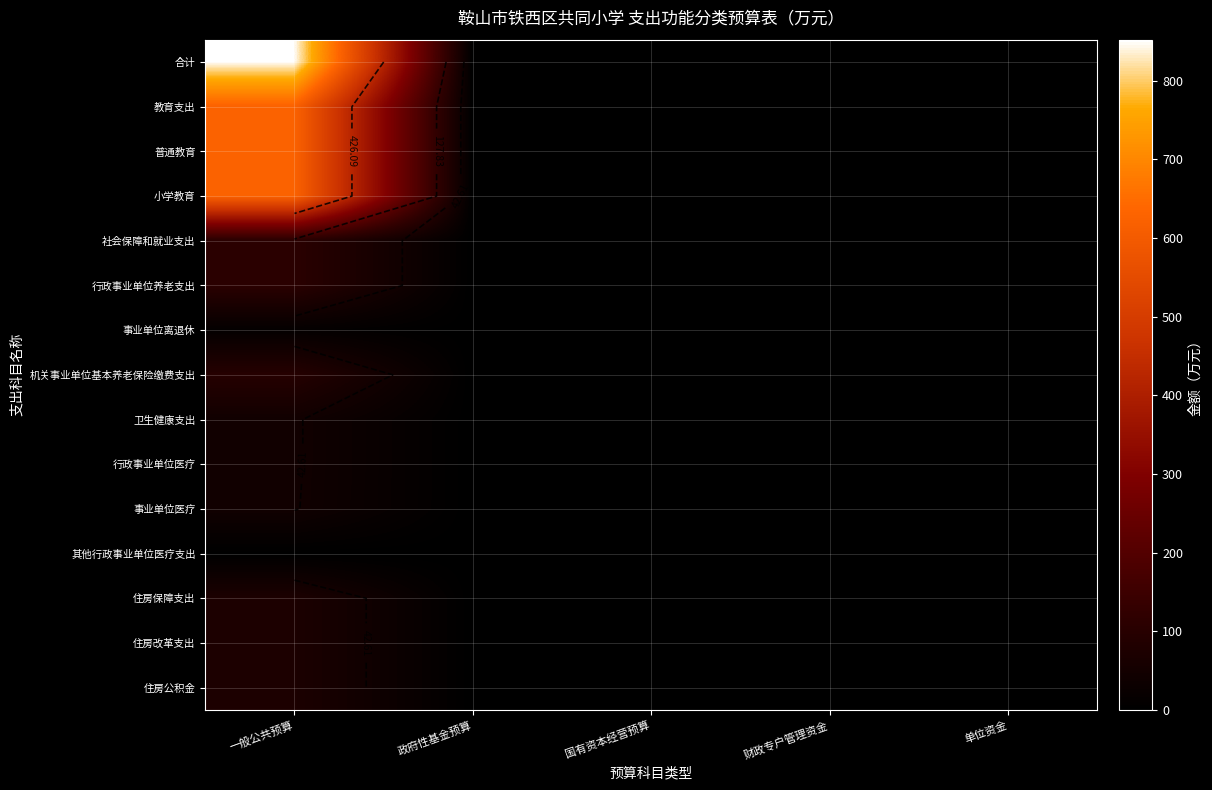

At which label is 教育支出 closest to 314?

政府性基金预算